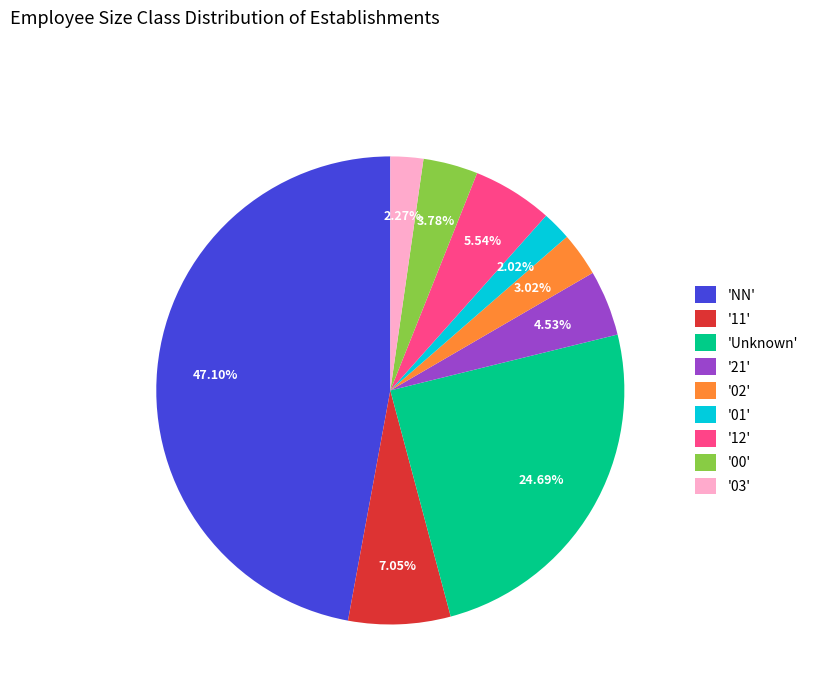

Do '12' and '21' together represent more than half of the pie?

No